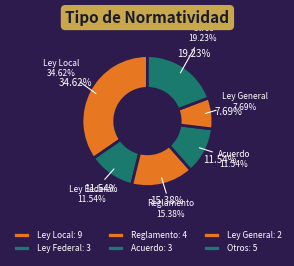

True or false: Ley Local accounts for 45% of the total.

False